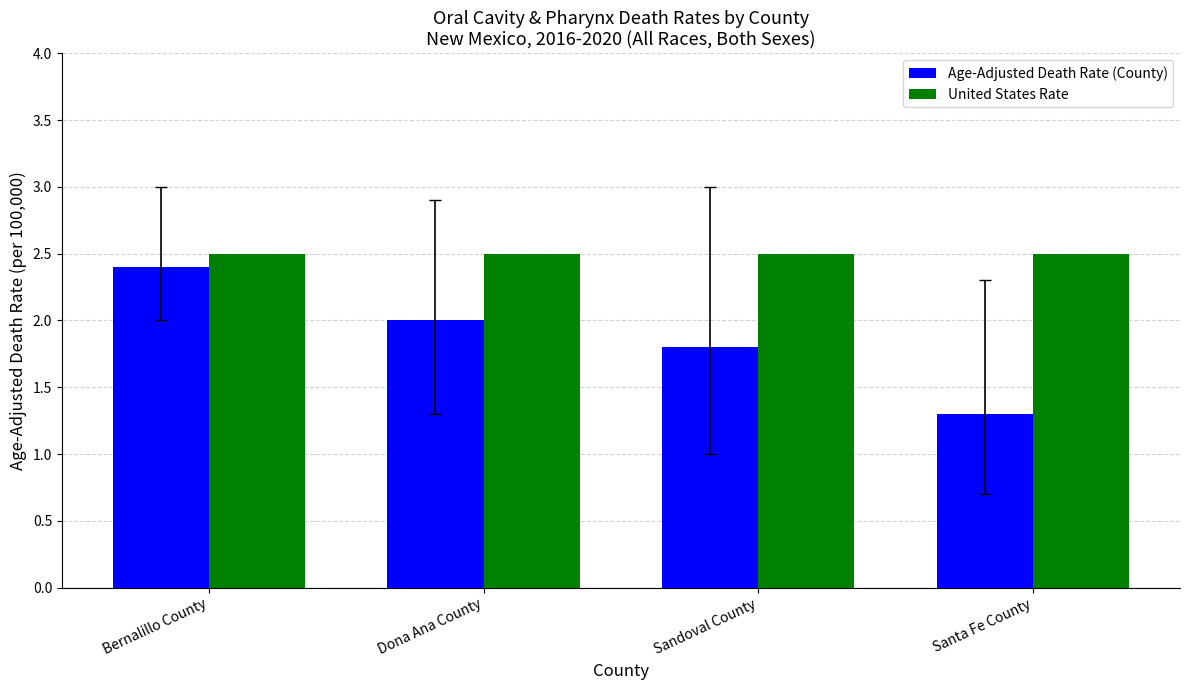

Which series changed the most between Dona Ana County and Sandoval County?

Age-Adjusted Death Rate (County)